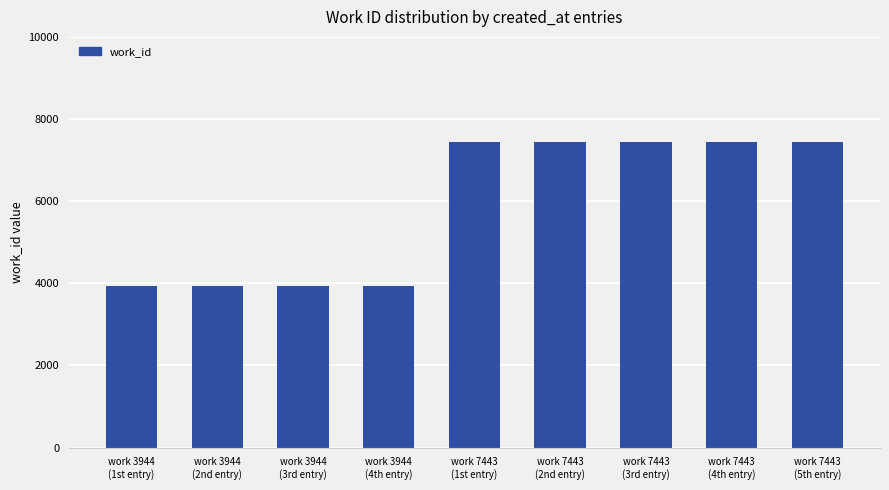

Approximately how many times larger is the value at work 7443
(2nd entry) compared to work 3944
(4th entry)?

1.9